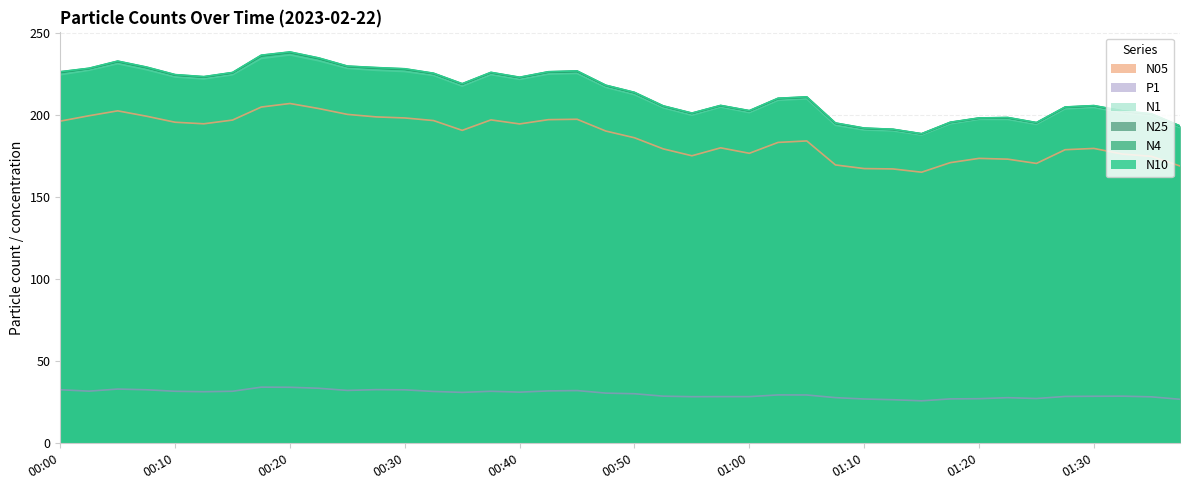

Reading left to right, transcribe all the data shown in this chart.

N4: 226.5	228.6	233.0	229.3	224.7	223.5	226.0	236.6	238.6	234.9	229.9	229.0	228.3	225.6	219.2	226.1	223.1	226.5	227.0	218.3	213.9	205.7	201.3	206.0	202.8	210.3	211.2	195.3	192.2	191.4	188.7	195.7	198.3	198.6	195.5	205.0	205.9	202.7	200.9	193.5
N25: 226.2	228.4	232.7	229.1	224.5	223.3	225.8	236.3	238.3	234.7	229.7	228.8	228.1	225.4	219.0	225.9	222.9	226.3	226.8	218.1	213.7	205.5	201.1	205.8	202.6	210.2	211.0	195.1	192.0	191.3	188.6	195.6	198.2	198.4	195.3	204.8	205.7	202.4	200.7	193.3
N1: 224.7	227.4	231.4	227.8	223.3	222.2	224.7	234.7	236.8	233.2	228.6	227.4	226.7	224.3	217.8	224.8	221.9	225.1	225.5	217.1	212.6	204.6	200.0	205.0	201.6	209.1	210.1	193.9	191.0	190.5	187.9	194.8	197.5	197.5	194.5	203.9	204.8	201.3	199.6	192.5
N10: 226.6	228.7	233.1	229.4	224.8	223.6	226.1	236.7	238.6	235.0	230.0	229.1	228.4	225.7	219.3	226.2	223.2	226.6	227.1	218.4	214.0	205.8	201.4	206.0	202.8	210.4	211.2	195.3	192.2	191.5	188.8	195.8	198.4	198.7	195.6	205.1	205.9	202.7	200.9	193.5
N05: 196.4	199.7	202.7	199.5	195.8	194.8	197.1	205.0	207.2	204.1	200.6	199.0	198.4	196.8	190.8	197.2	194.7	197.3	197.6	190.4	186.3	179.5	175.3	180.2	176.8	183.5	184.4	169.7	167.5	167.3	165.3	171.2	173.7	173.3	170.7	179.0	179.8	176.3	175.0	169.1
P1: 32.7	31.8	33.1	32.7	31.7	31.5	31.8	34.2	34.2	33.6	32.3	32.7	32.6	31.6	31.1	31.7	31.2	32.0	32.2	30.6	30.2	28.8	28.4	28.5	28.5	29.5	29.5	27.9	27.0	26.6	25.9	27.1	27.2	27.8	27.3	28.6	28.7	28.8	28.4	26.9